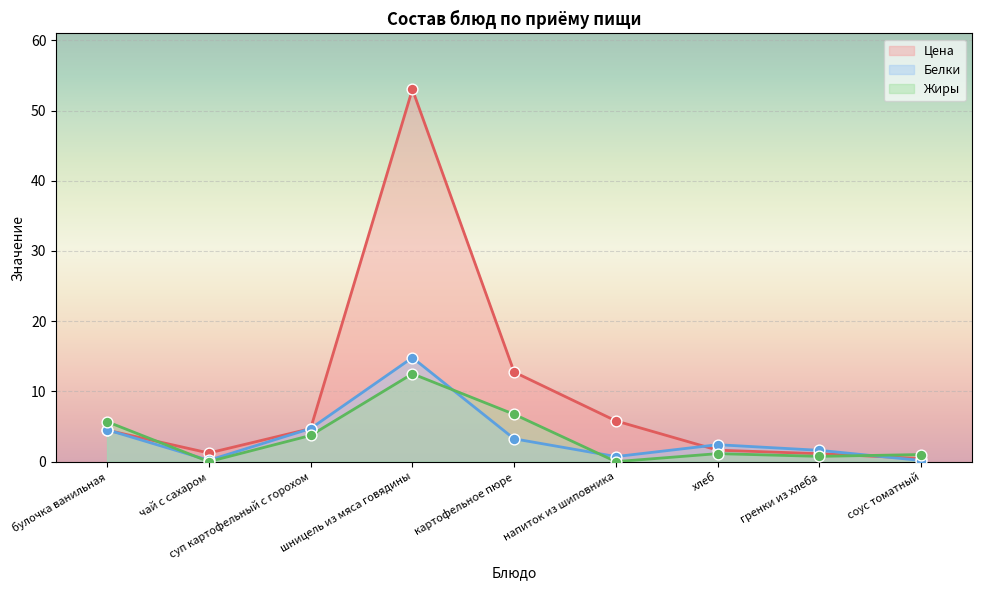

Is the value of Жиры at чай с сахаром greater than the value of Белки at картофельное пюре?

No